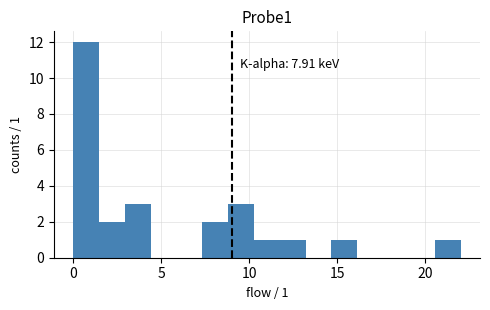

Read against the x-axis, roughly where is the centre of the tallest bar?

0.5